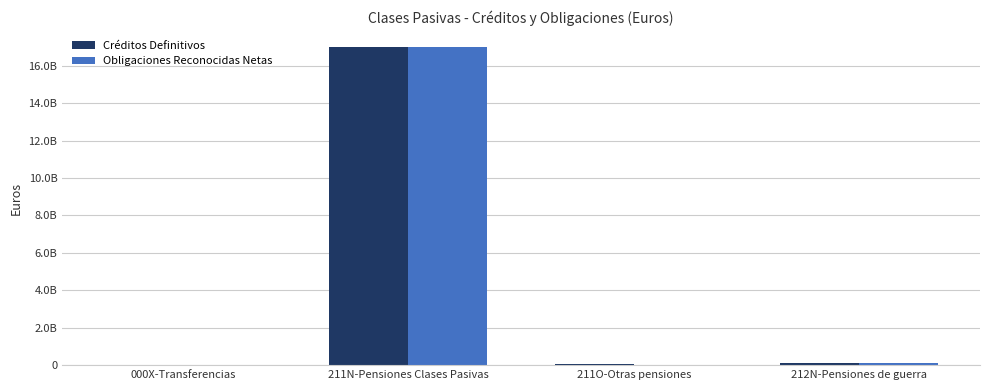

What is the label of the 4th bar from the right?

000X-Transferencias